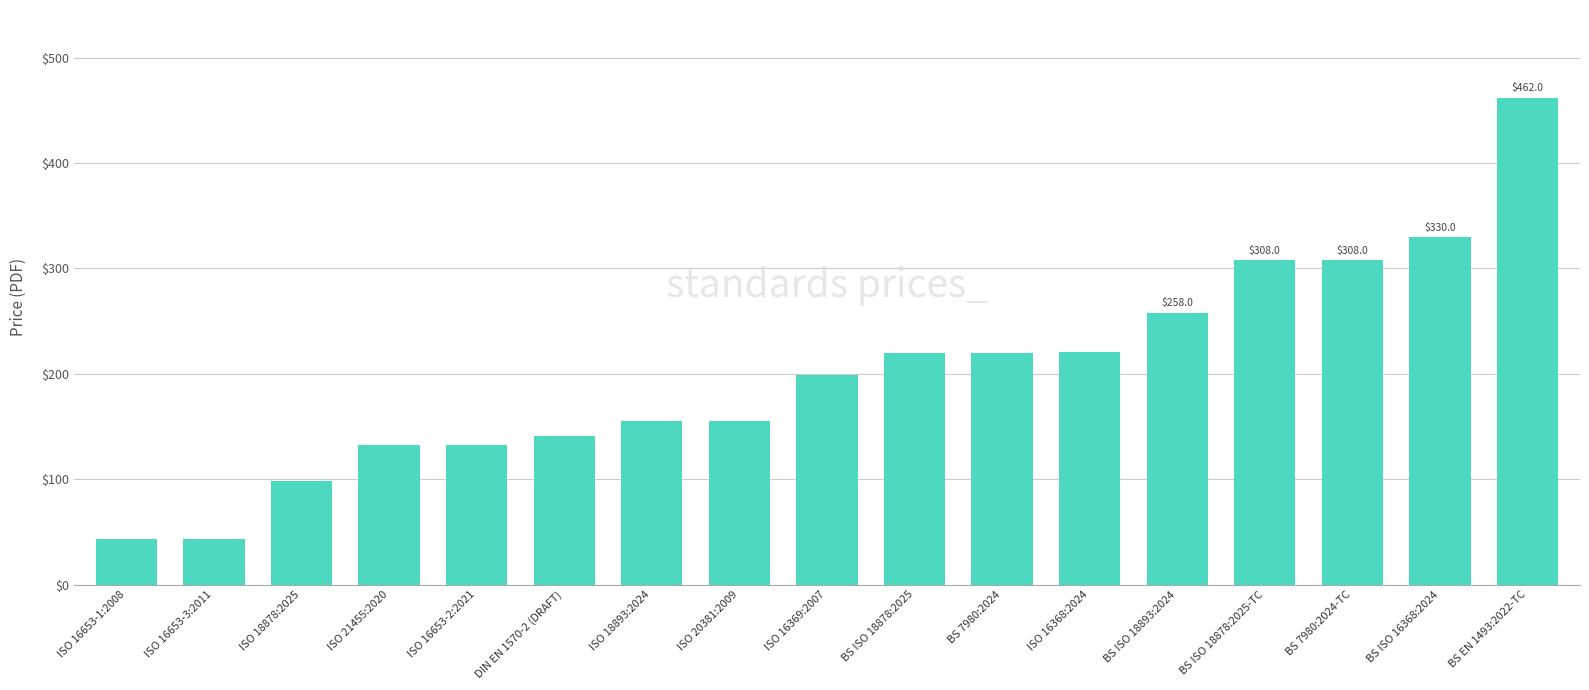

What is the average value?

201.5